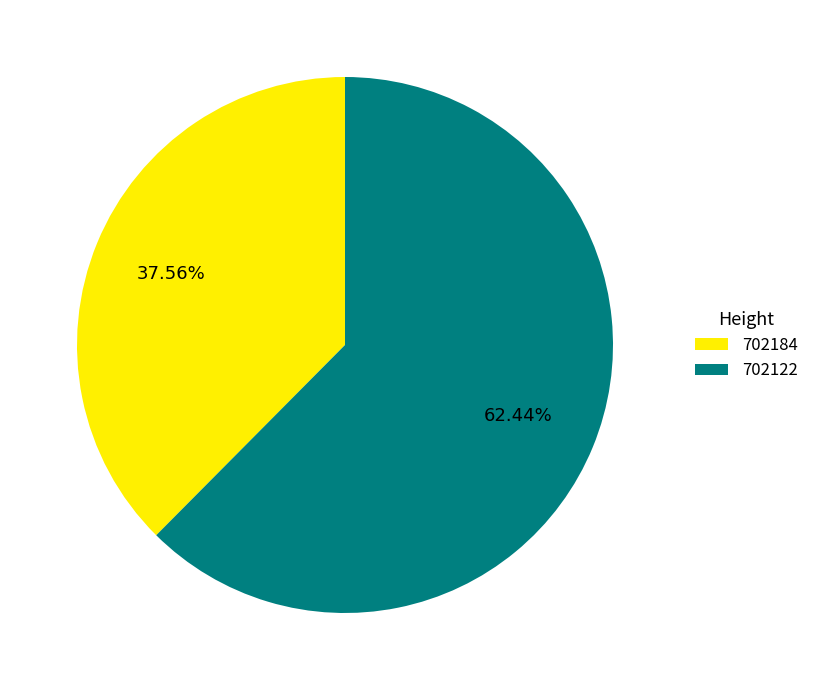

Is there a majority slice in this chart?

Yes